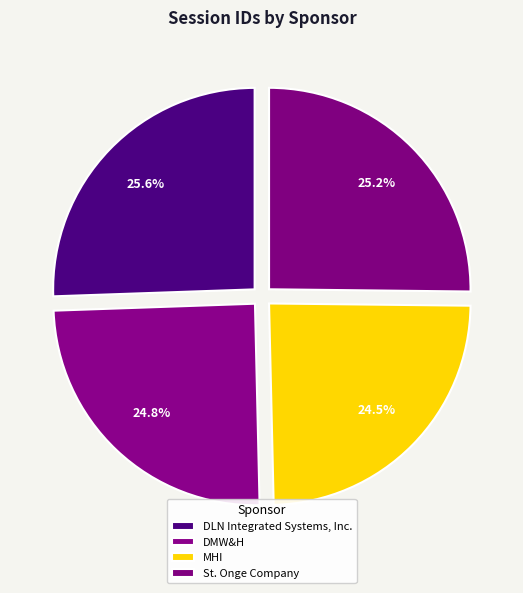

How many segments does this pie chart have?

4